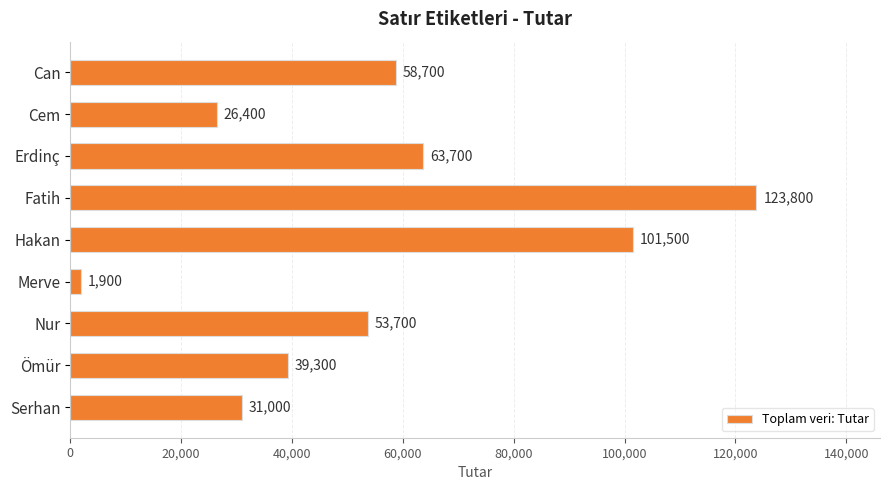

Reading bottom to top, transcribe all the data shown in this chart.

31000	39300	53700	1900	101500	123800	63700	26400	58700